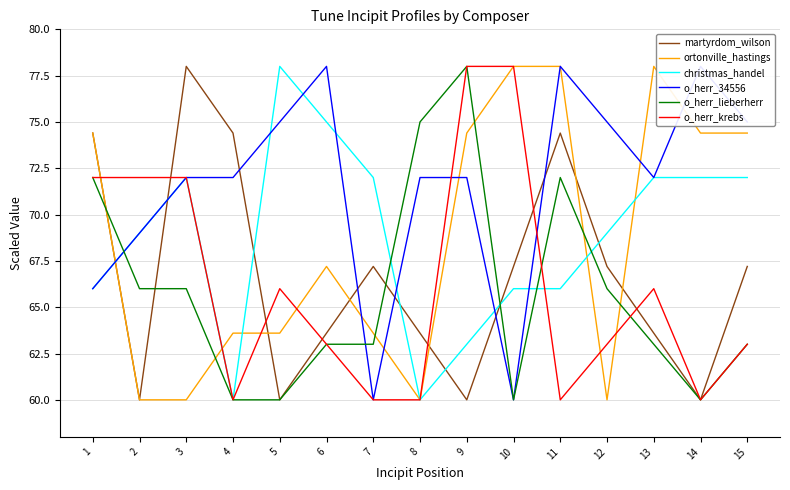

What is the spread (max minus min) of values at 12?

15.0